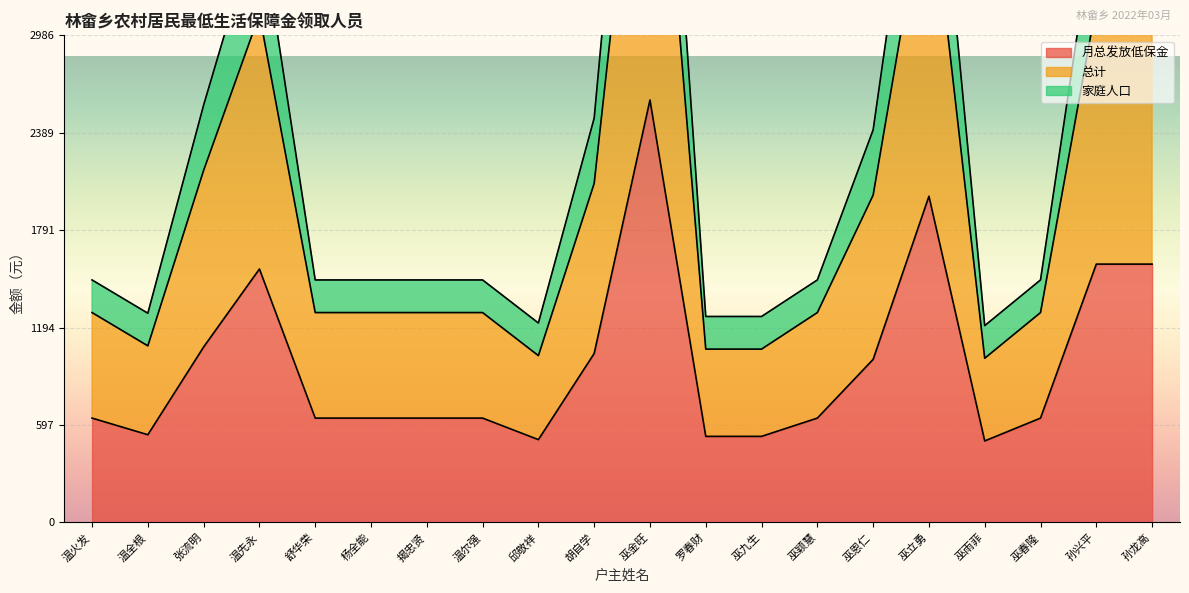

Where is the first local maximum for 月总发放低保金?

温先永